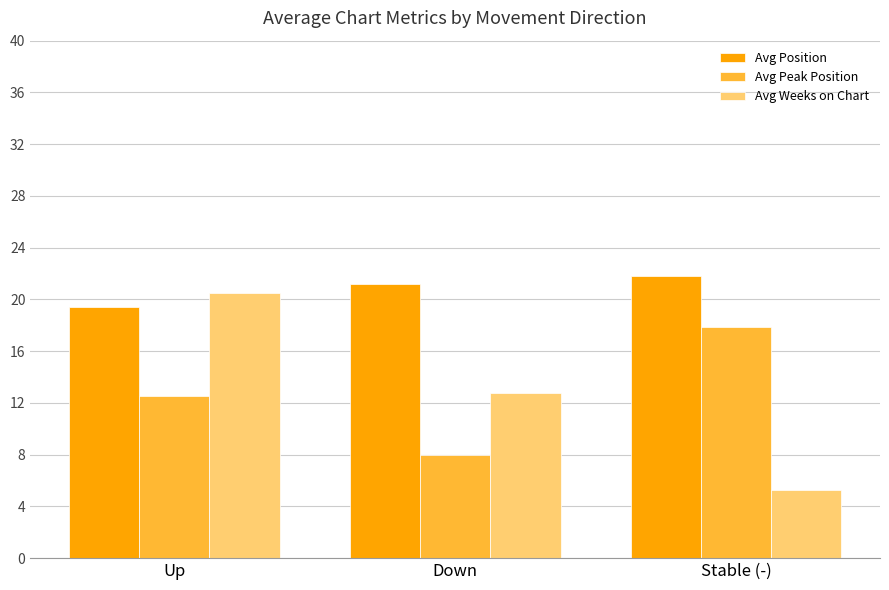

What is the label of the 2nd bar from the left?

Down